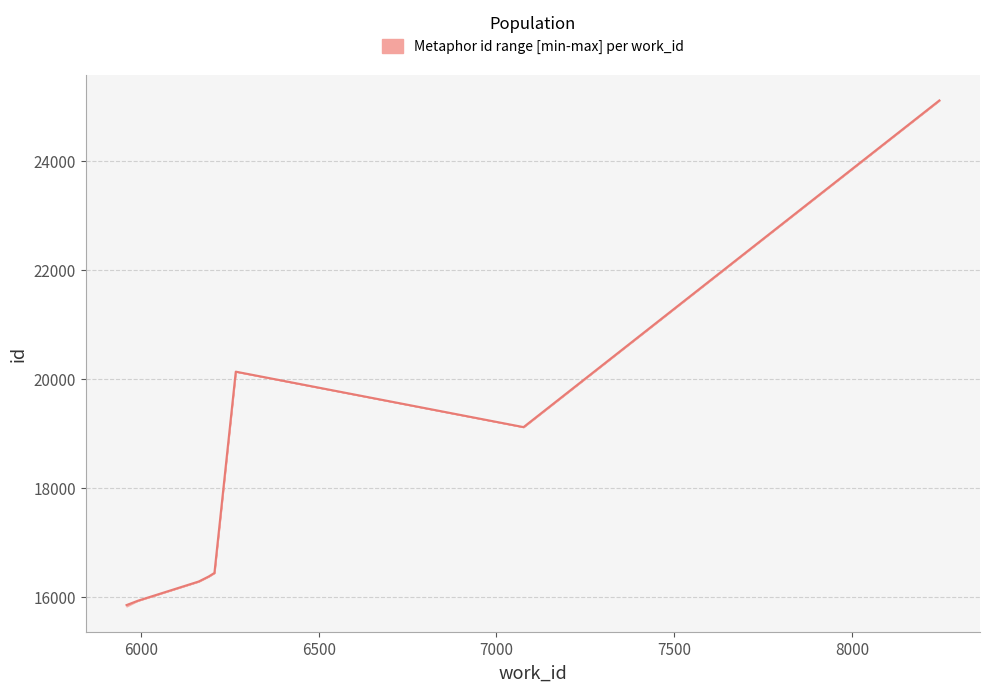

What is the difference between the maximum and minimum values in the median series?

9264